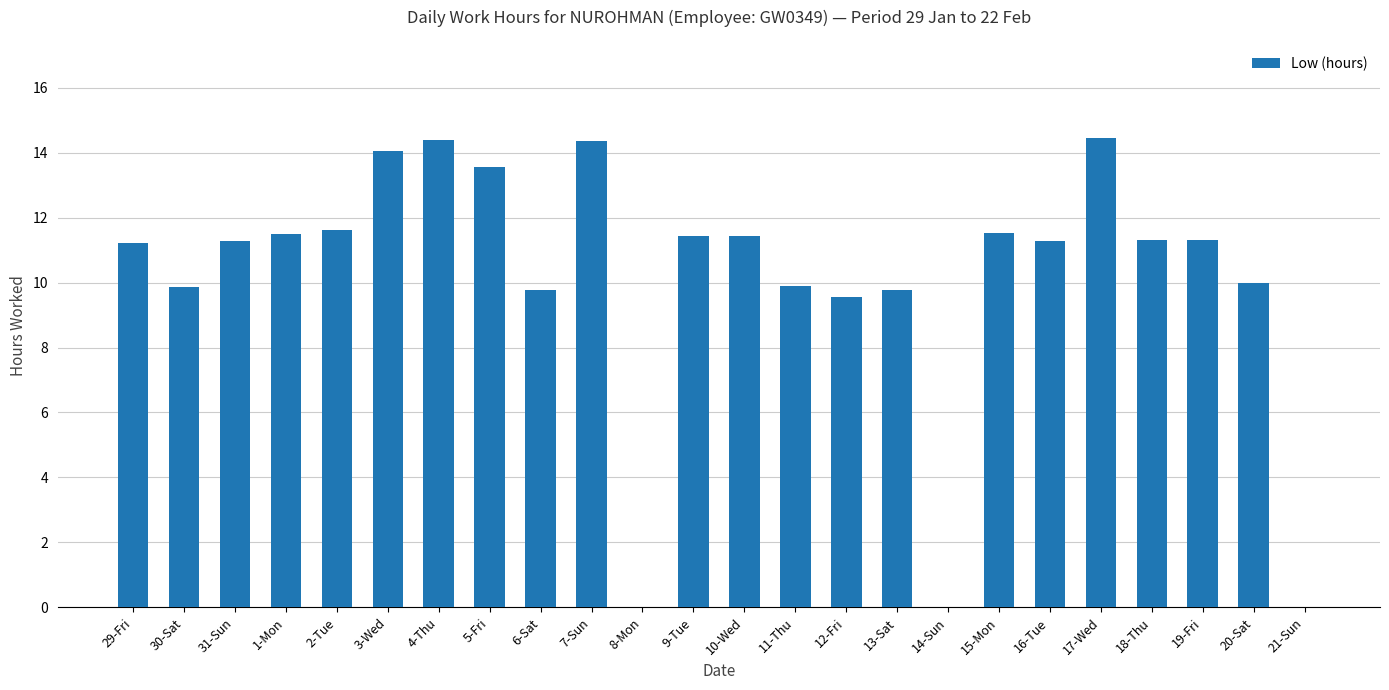

True or false: the data shows 11.4 at 10-Wed.

True